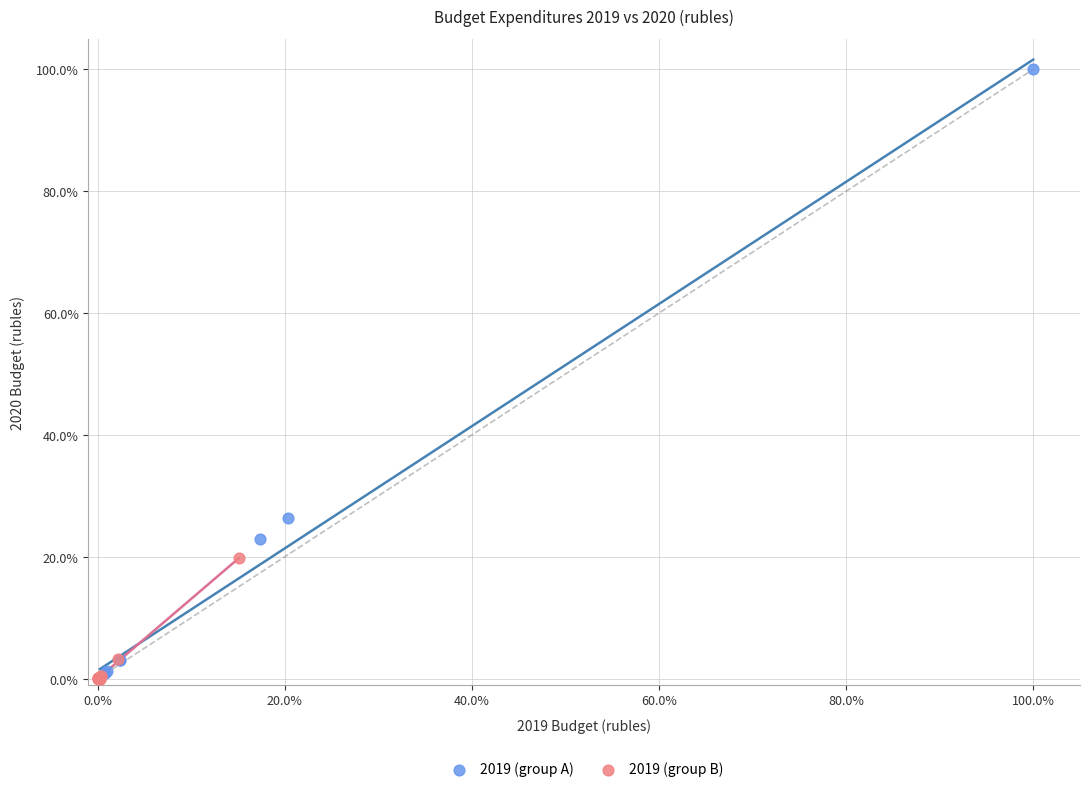

Which series reaches the maximum Y coordinate?

2019 (group A)